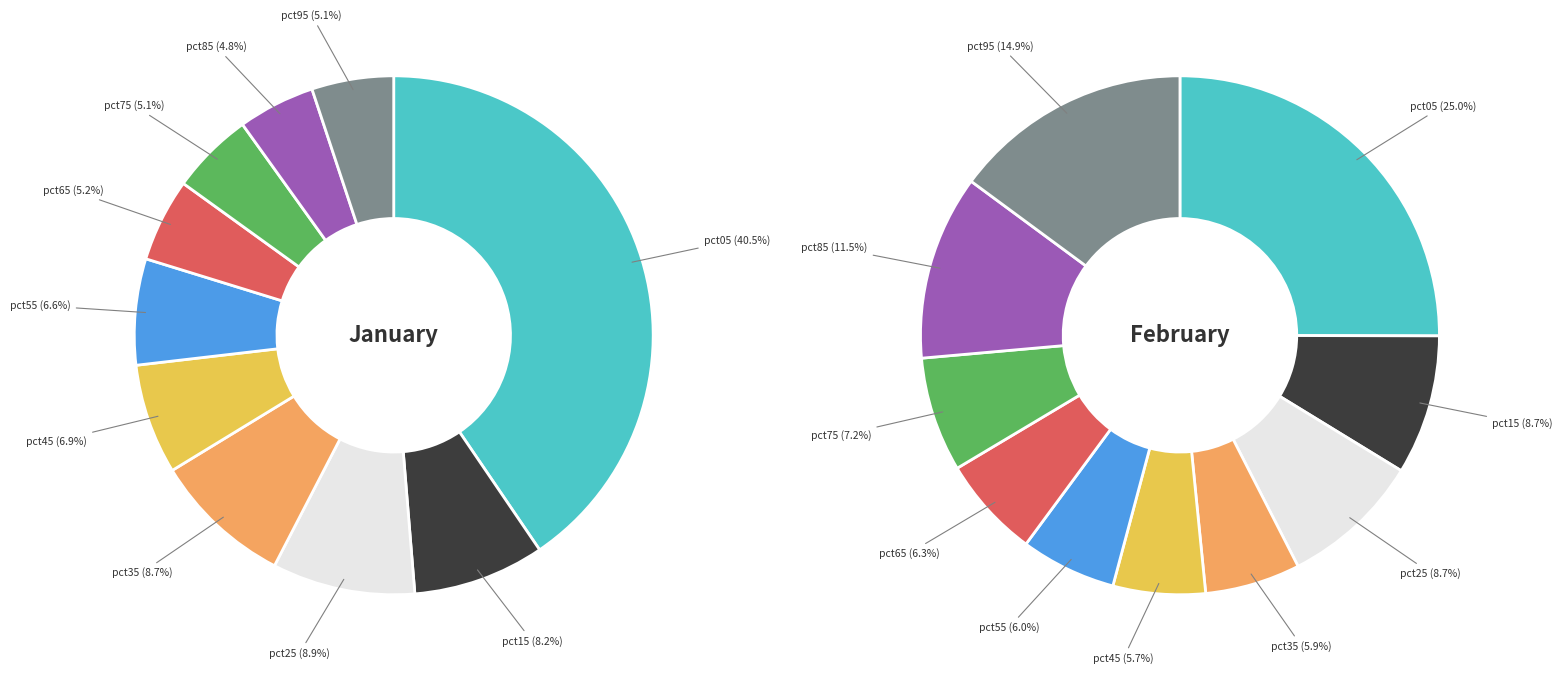

Is there any slice that represents more than half of the pie?

No